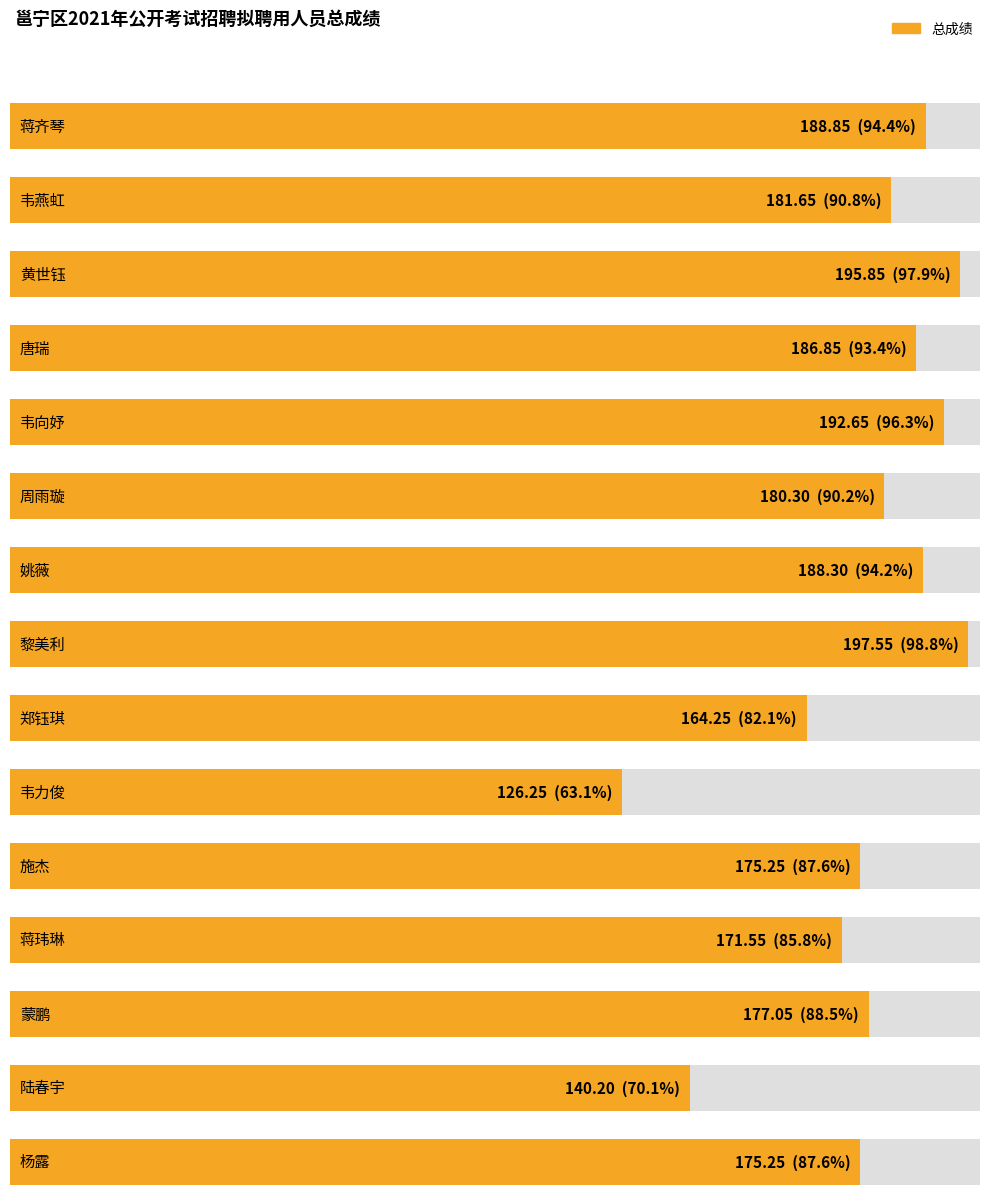

What is the difference between the maximum and minimum values?

71.3